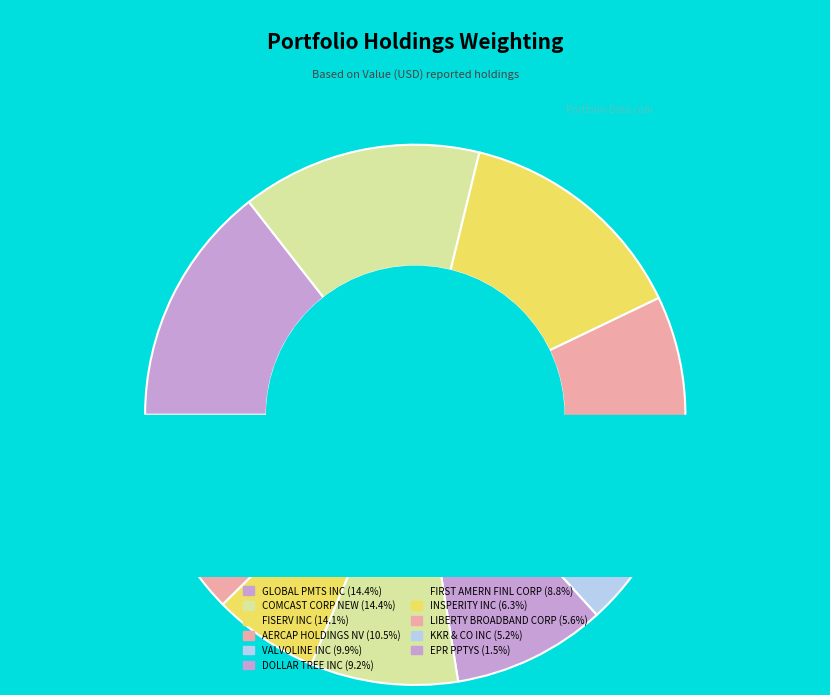

To the nearest percent, what is the difference between the largest and smallest slice percentages?

13%